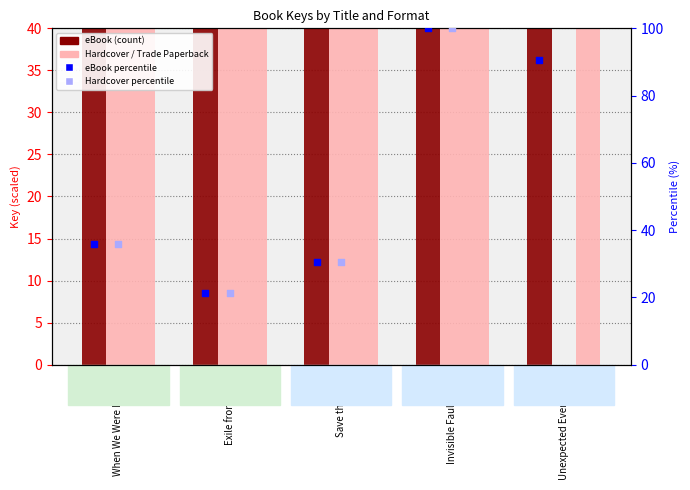

Which series contains the highest Y value?

eBook